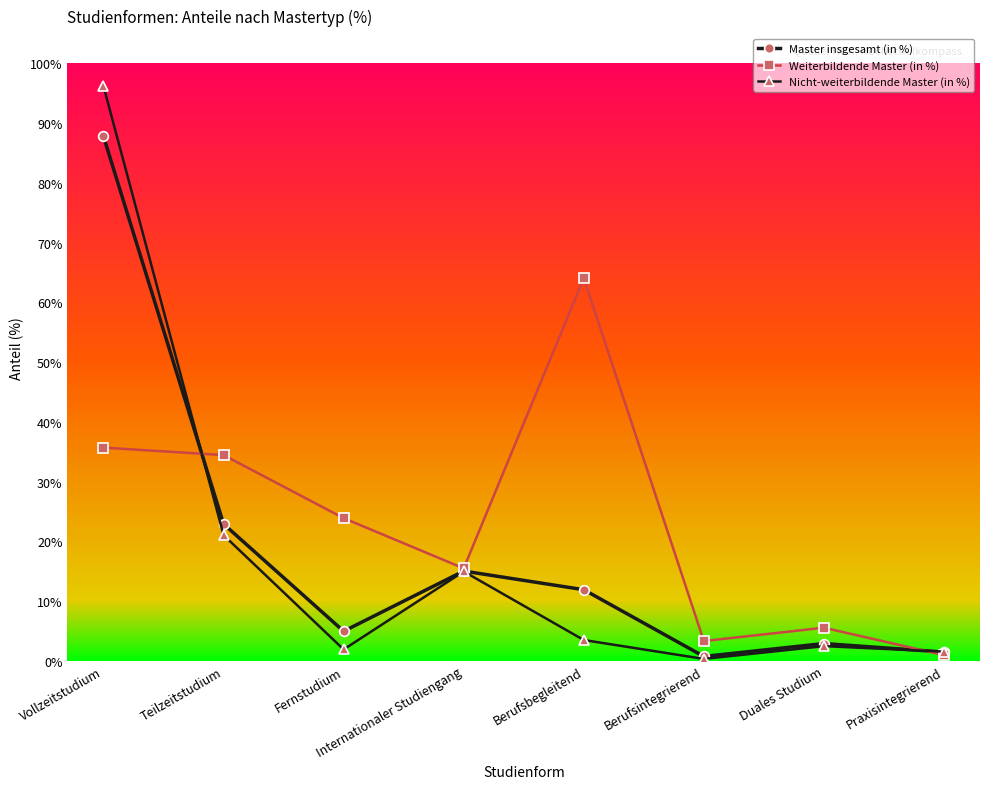

Which series has the largest range (max minus min)?

Nicht-weiterbildende Master (in %)